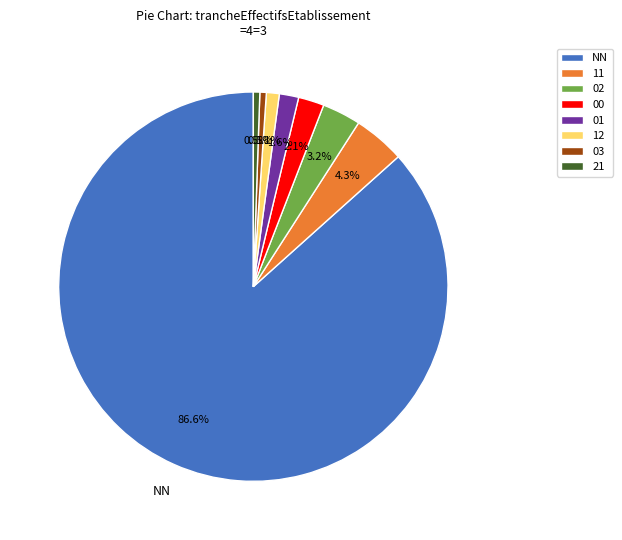

What is the ratio of the value at 11 to the value at 01?

2.7